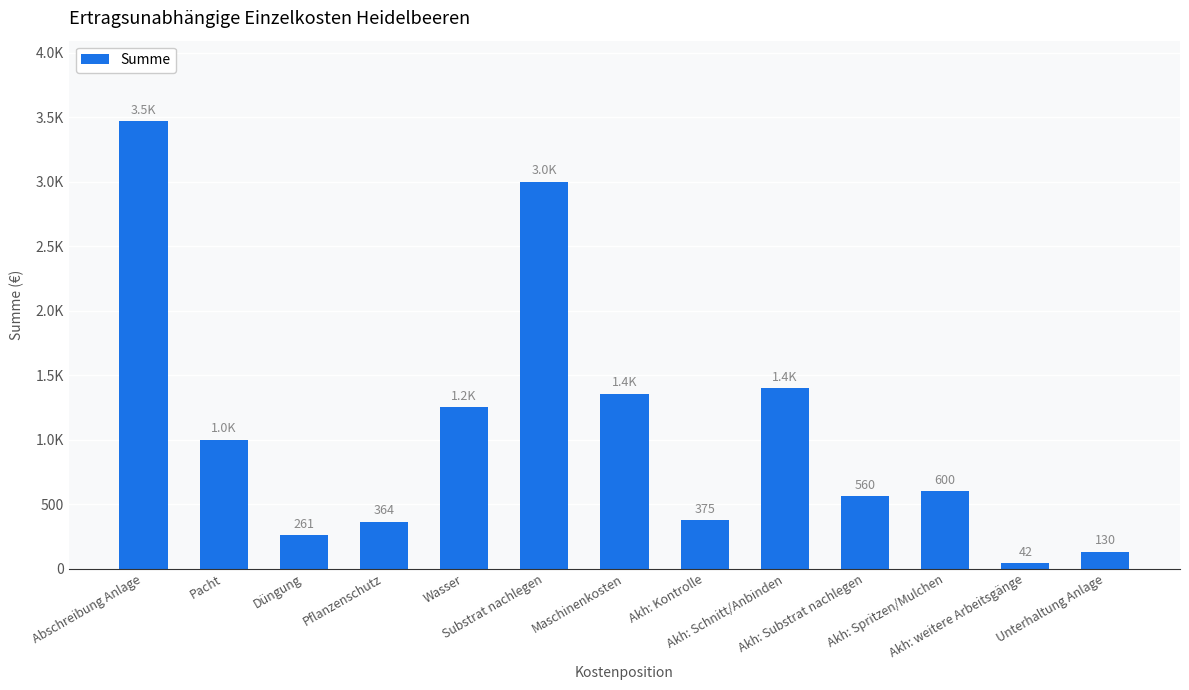

Are the bars horizontal?

No